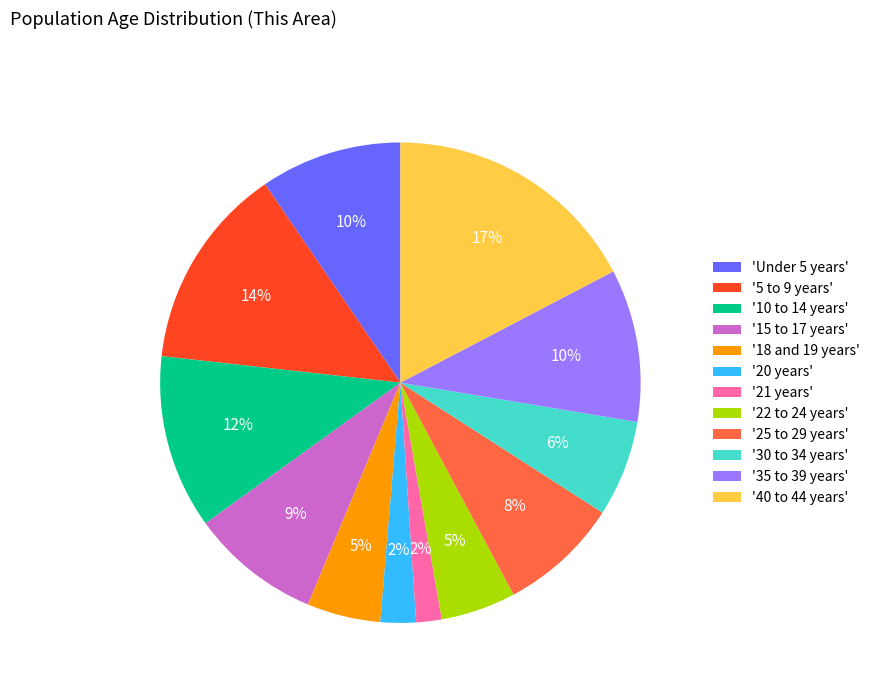

The '5 to 9 years' slice represents 14% of the pie. True or false?

True